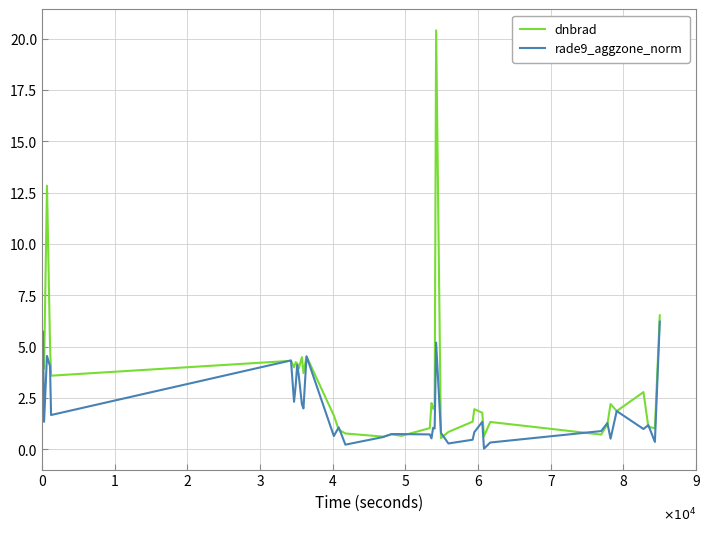

True or false: rade9_aggzone_norm and dnbrad intersect in this chart.

True